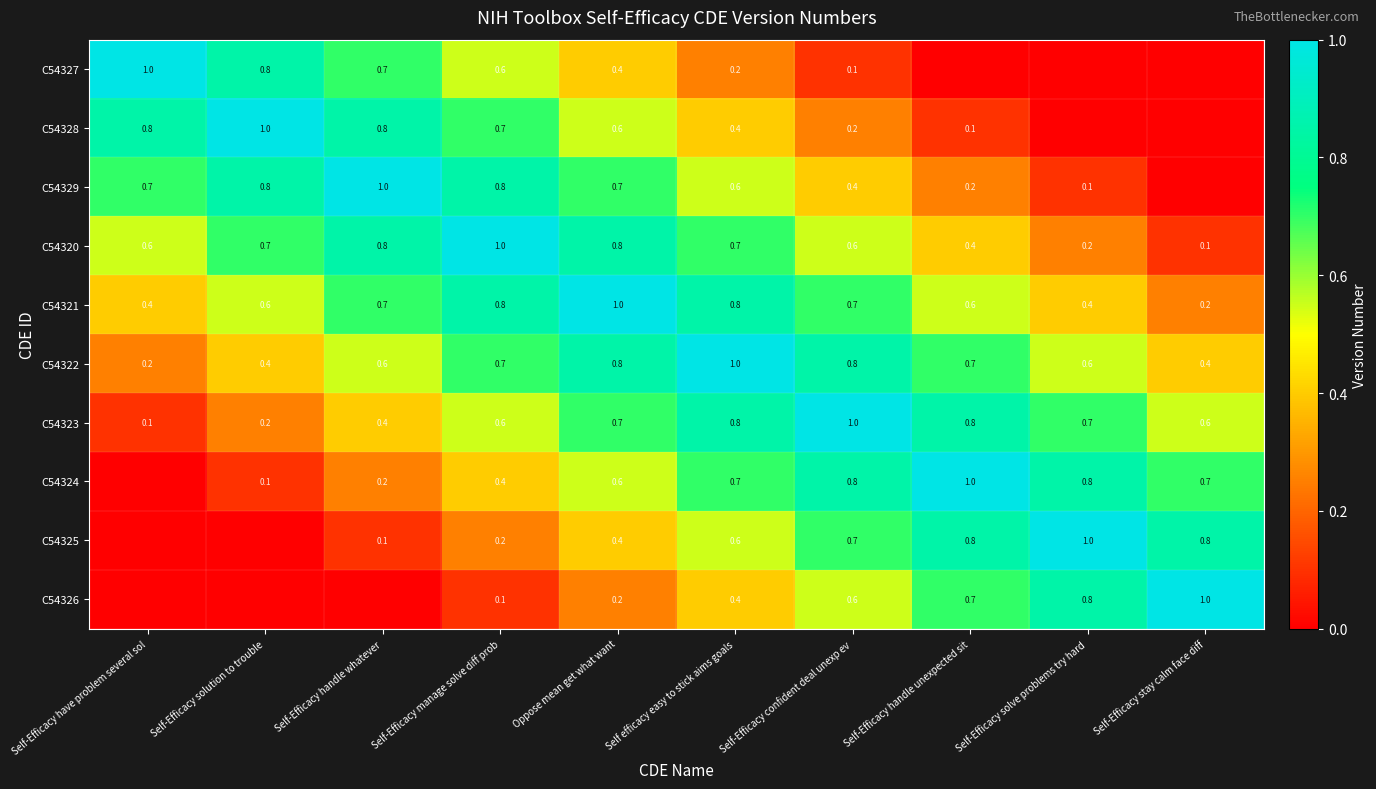

The C54324 series shows 1.7 at Self-Efficacy handle unexpected sit. True or false?

False